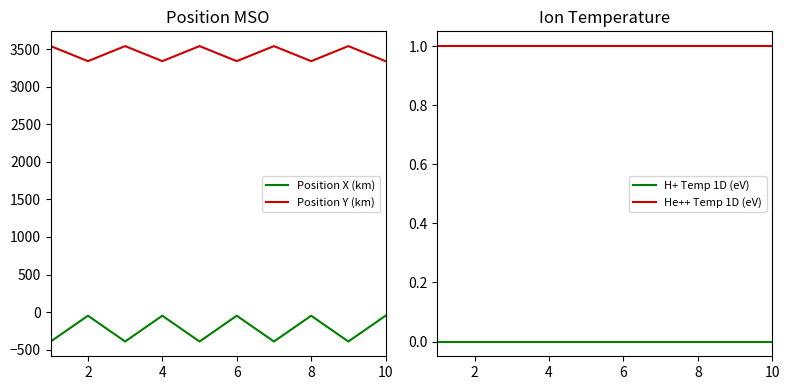

What is the maximum value shown in the chart?

3543.0